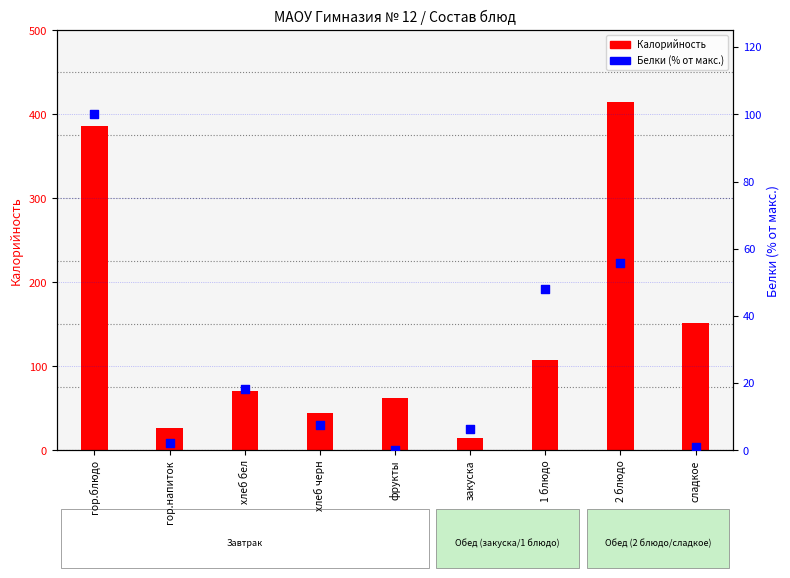

Which series reaches the maximum Y coordinate?

Калорийность